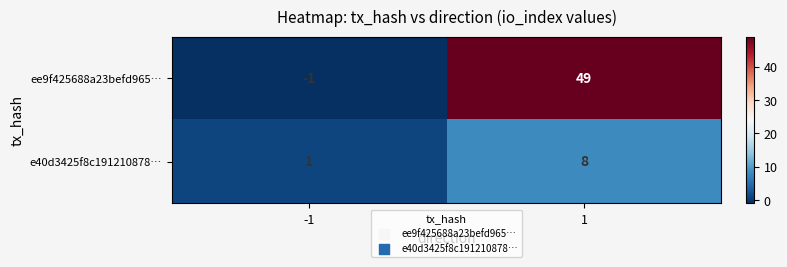

What value does the e40d3425f8c191210878… series have at 1?

8